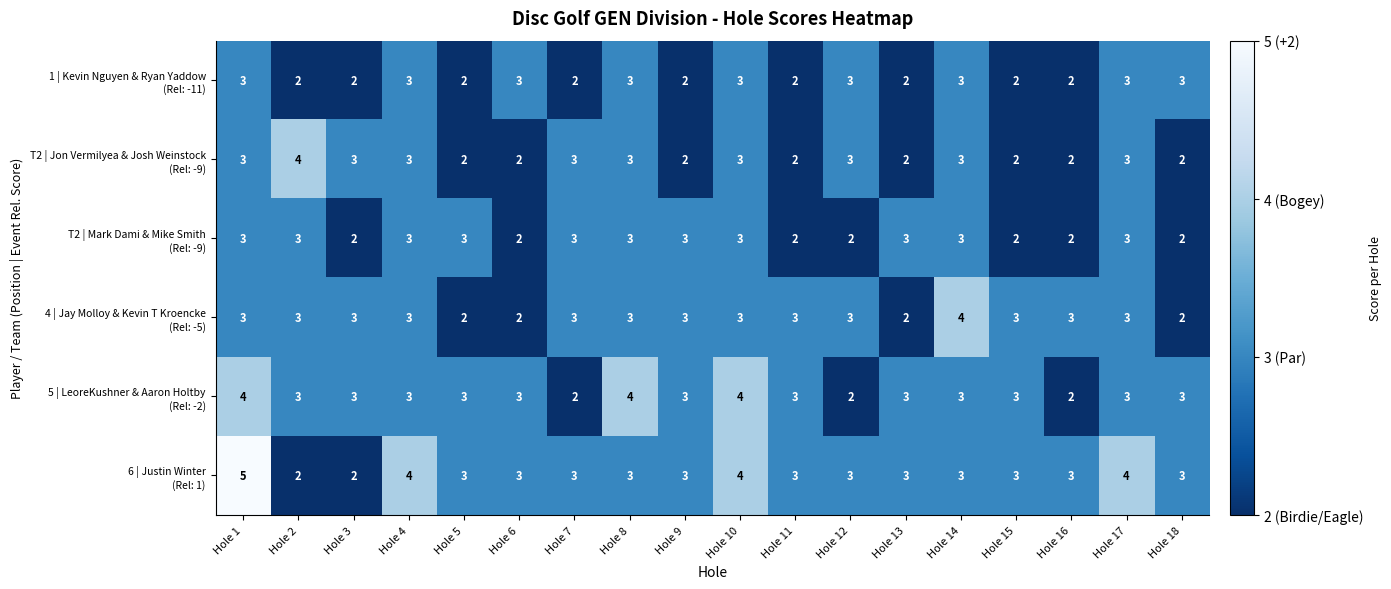

What is the total value across all series at Hole 17?

19